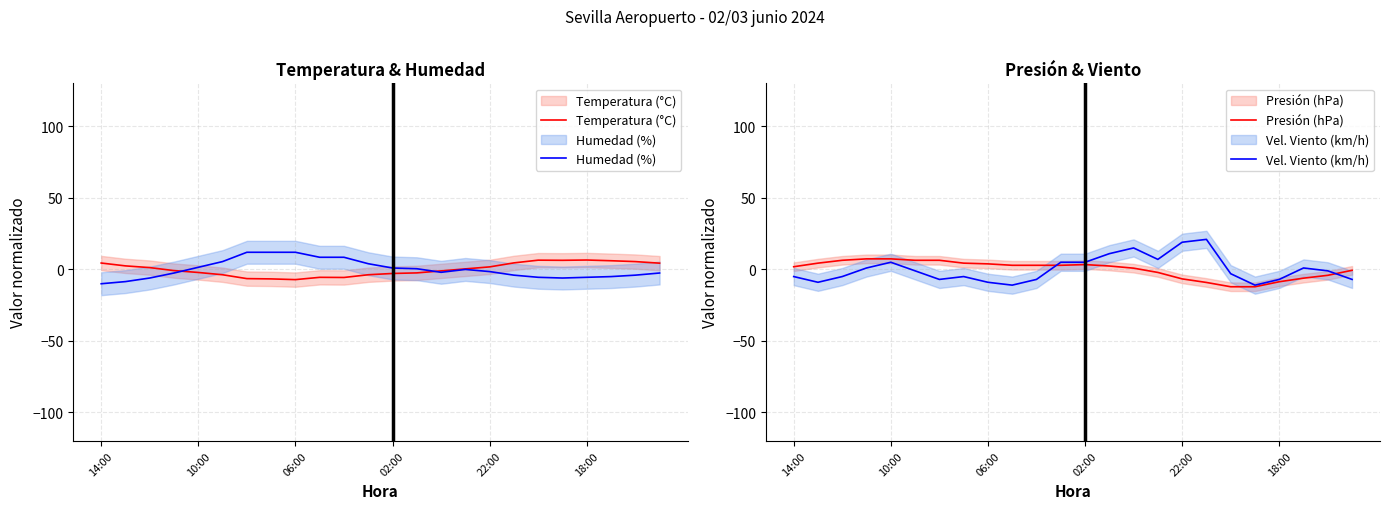

Reading left to right, transcribe all the data shown in this chart.

Temperatura (°C): 4.4	2.4	1.2	-0.9	-2.2	-3.8	-6.5	-6.7	-7.2	-5.6	-5.7	-3.8	-2.9	-2.5	-1.1	0.3	1.7	4.5	6.4	6.3	6.5	6.0	5.4	4.3
Humedad (%): -10.1	-8.6	-6.1	-2.6	1.4	5.4	11.9	11.9	11.9	8.4	8.4	3.9	0.9	0.4	-2.1	-0.1	-1.6	-4.1	-5.6	-6.1	-5.6	-5.1	-4.1	-2.6
Presión (hPa): 1.8	4.3	6.3	7.3	7.3	6.3	6.3	4.3	3.8	2.8	2.8	2.8	3.3	2.3	0.8	-2.2	-6.7	-9.2	-12.2	-12.2	-8.7	-6.2	-4.2	-0.7
Vel. Viento (km/h): -5.1	-9.1	-5.1	0.9	4.9	-1.1	-7.1	-5.1	-9.1	-11.1	-7.1	4.9	4.9	10.9	14.9	6.9	18.9	20.9	-3.1	-11.1	-7.1	0.9	-1.1	-7.1